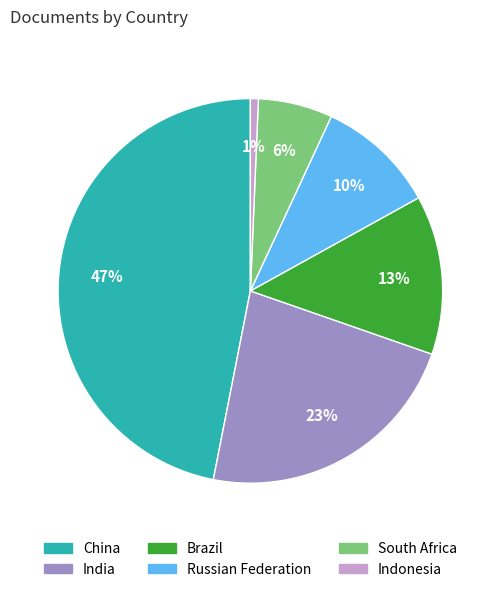

What percentage is the South Africa slice, to the nearest percent?

6%